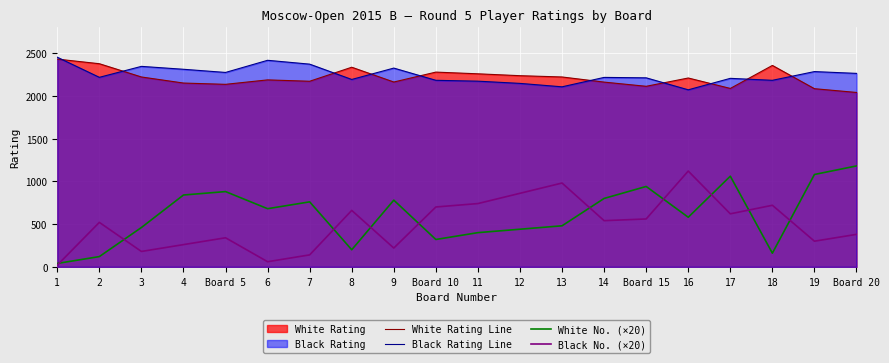

How many lines are shown in the chart?

4